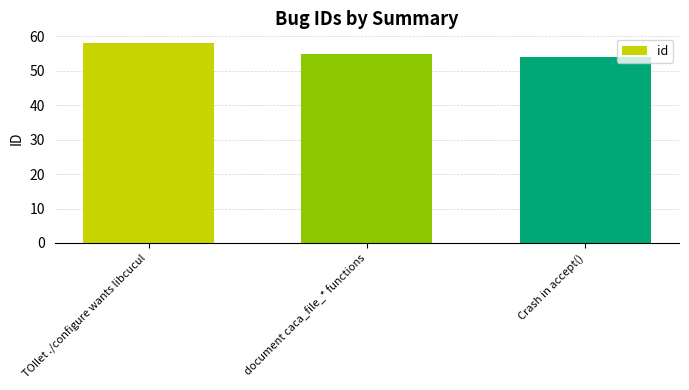

What is the value of the 3rd bar from the left?

54